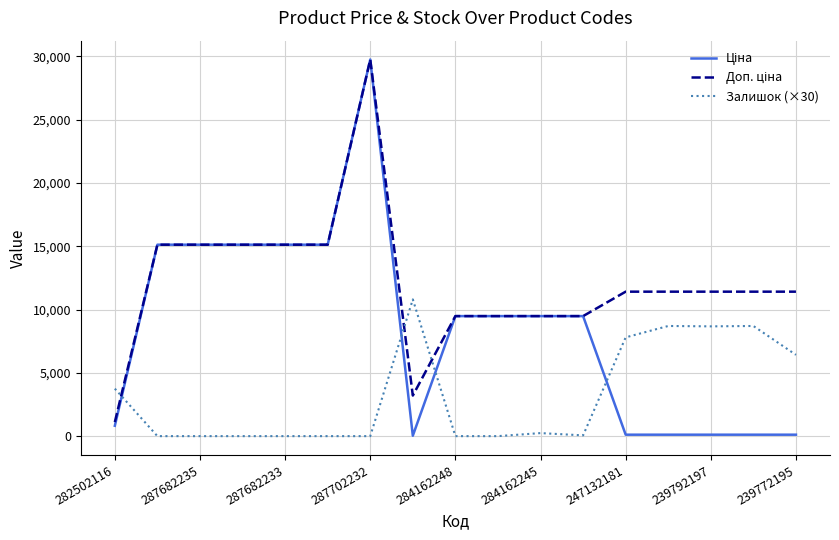

Does the chart display data point markers on the line(s)?

No